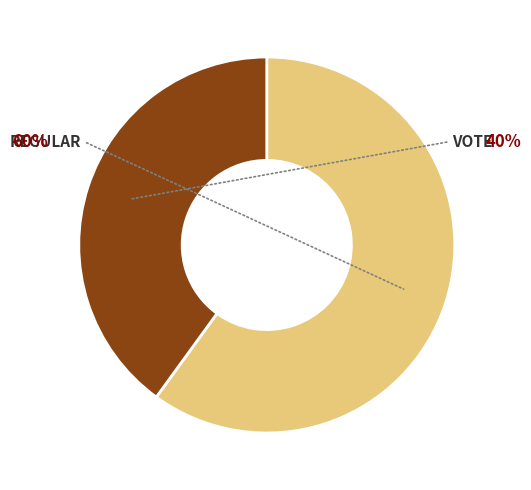

Which category accounts for the majority?

Regular